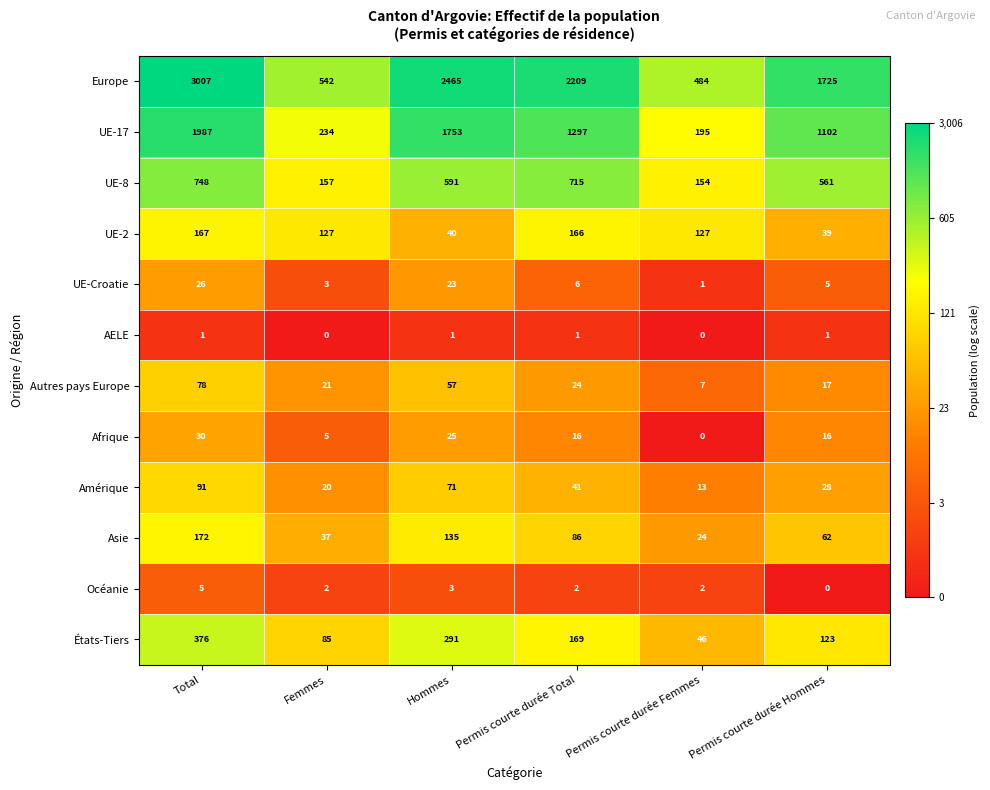

What is the difference between the UE-Croatie values at Hommes and Total?

3